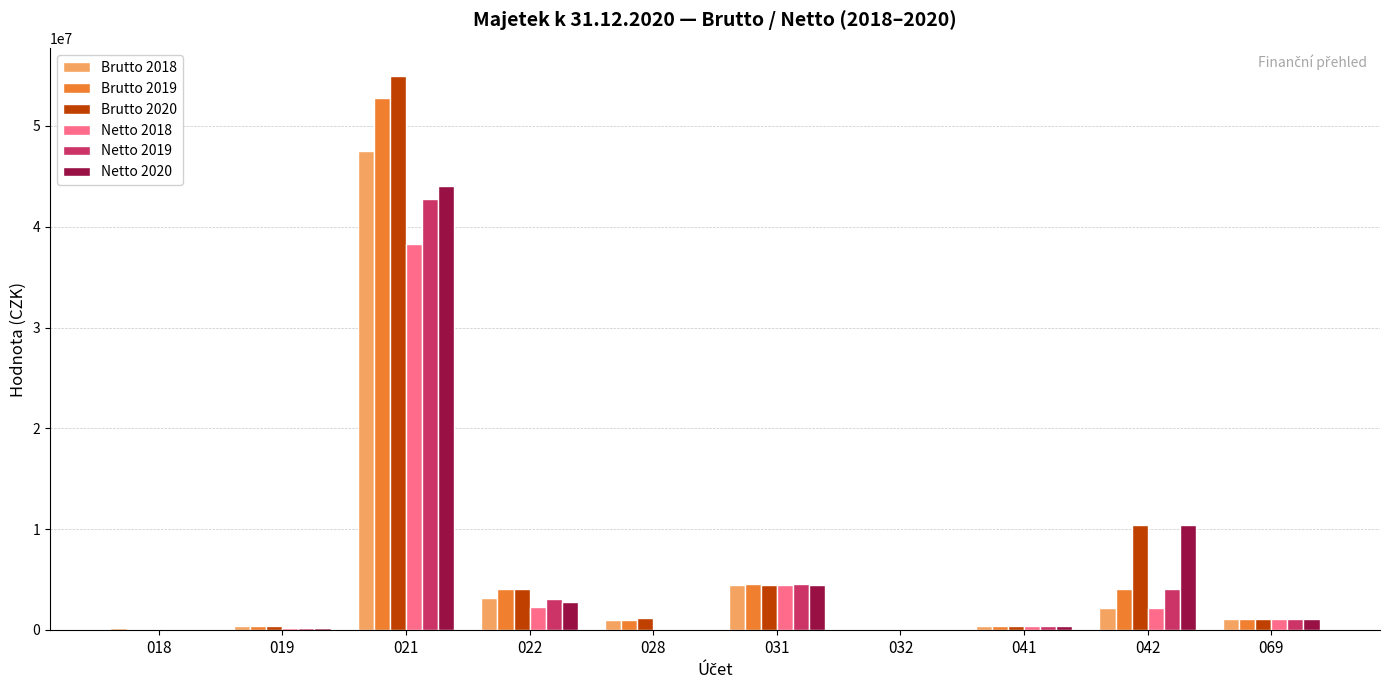

What is the difference between the Netto 2018 values at 031 and 042?

2285056.6